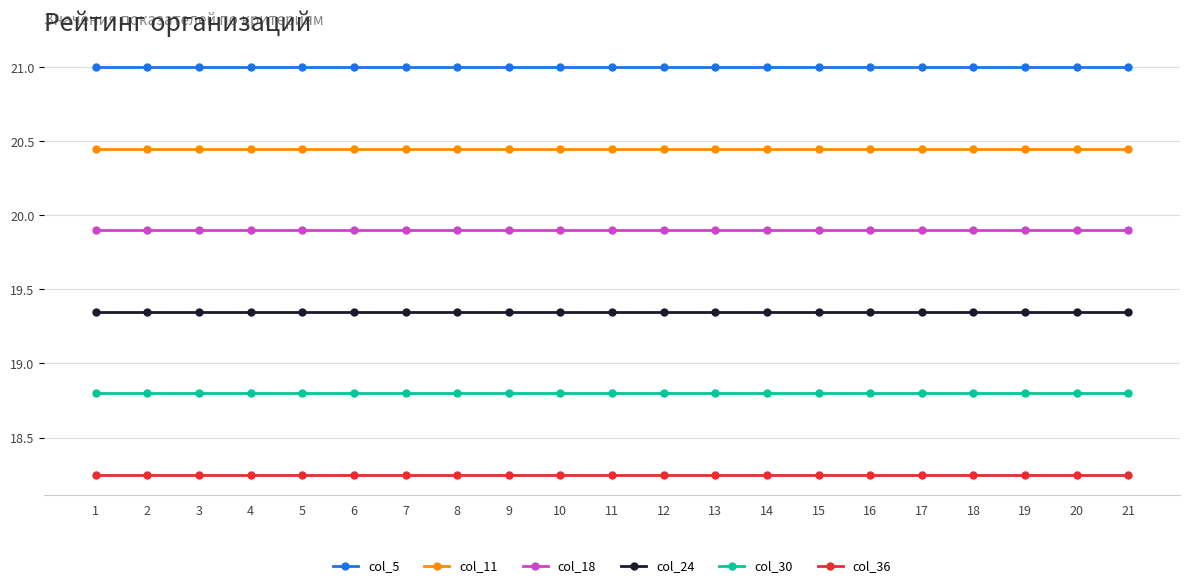

What is the value of the col_5 point at the 14th from the left?

21.0